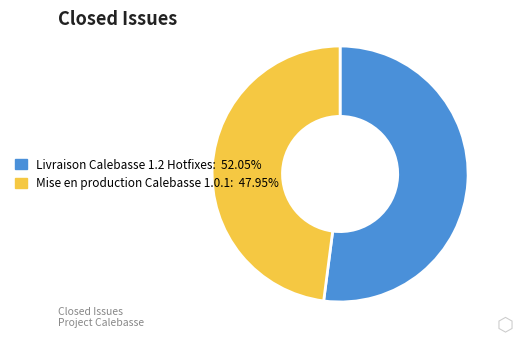

Which slice is the smallest?

Mise en production Calebasse 1.0.1